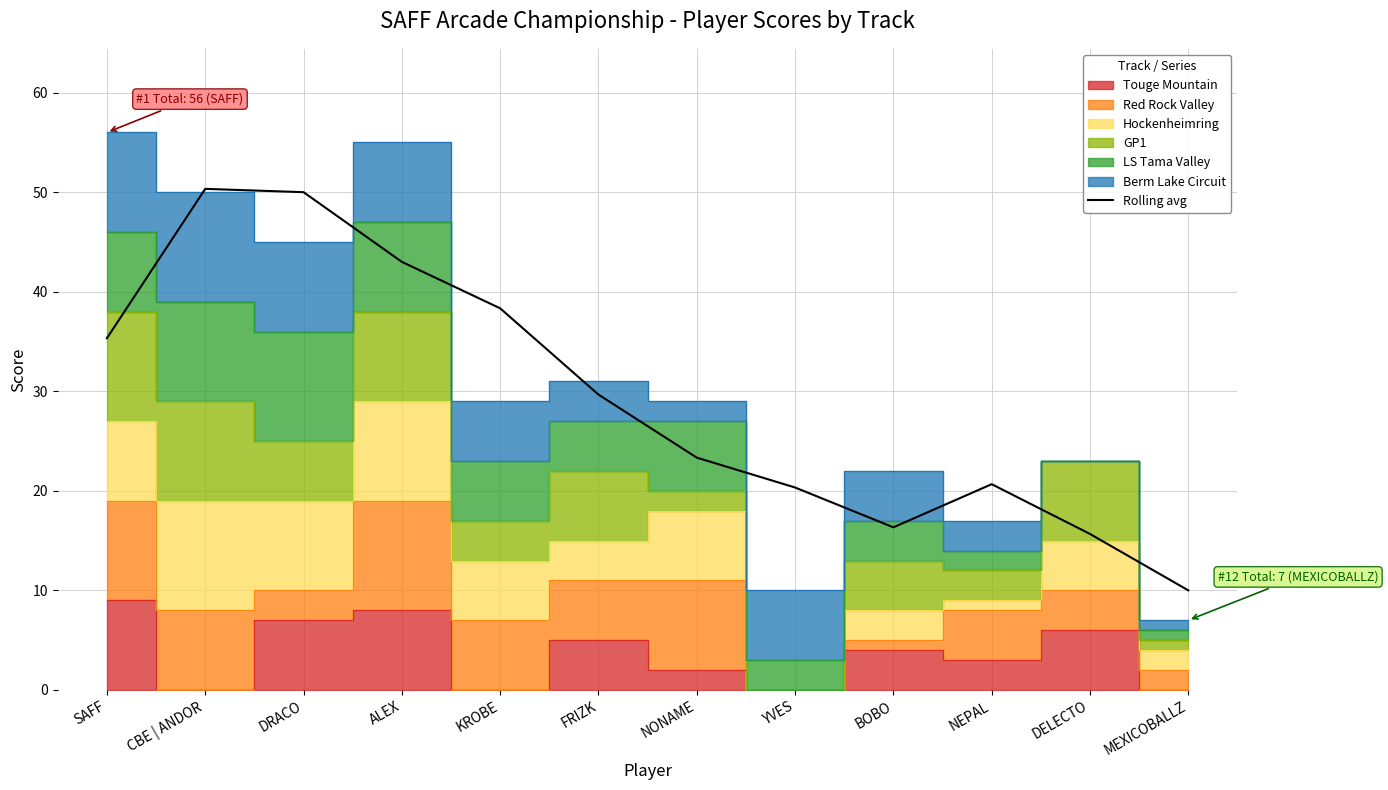

What is the difference between the maximum and minimum values?

40.3